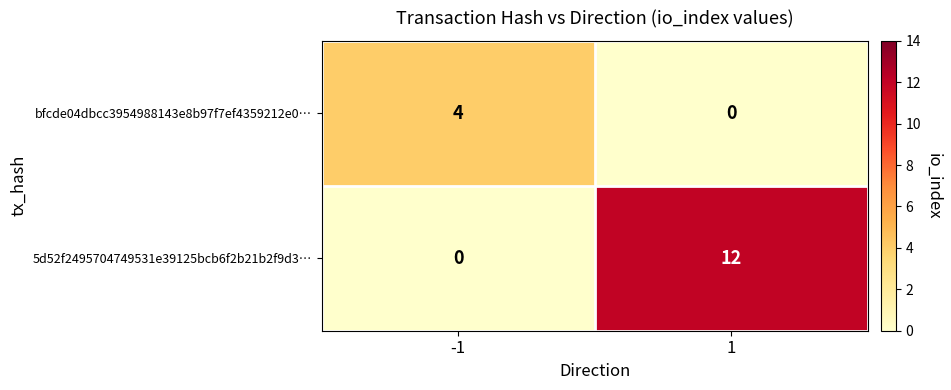

Count the number of categories in the chart.

2